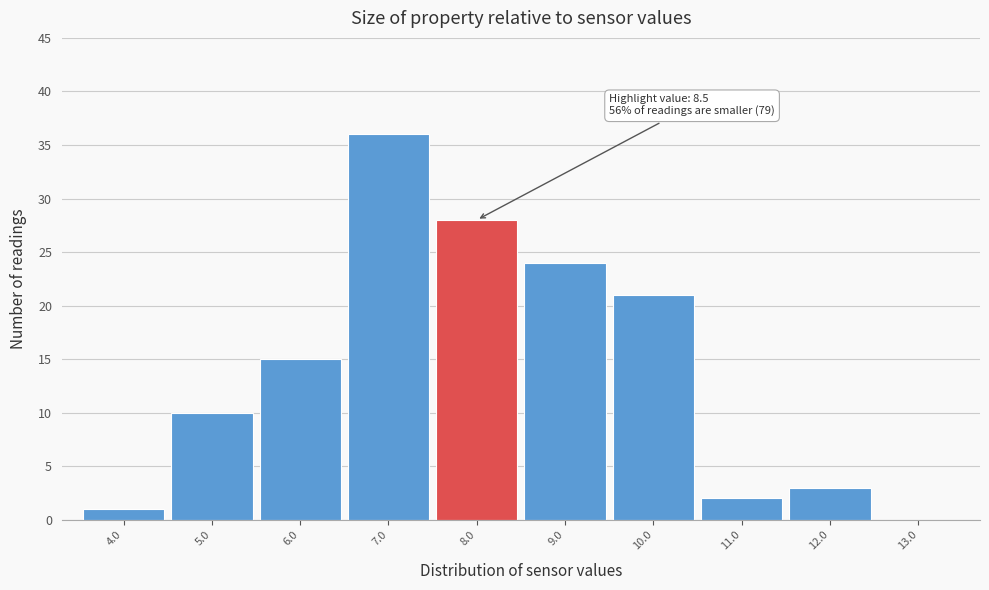

Reading right to left, transcribe all the data shown in this chart.

13.0=0	12.0=3	11.0=2	10.0=21	9.0=24	8.0=28	7.0=36	6.0=15	5.0=10	4.0=1